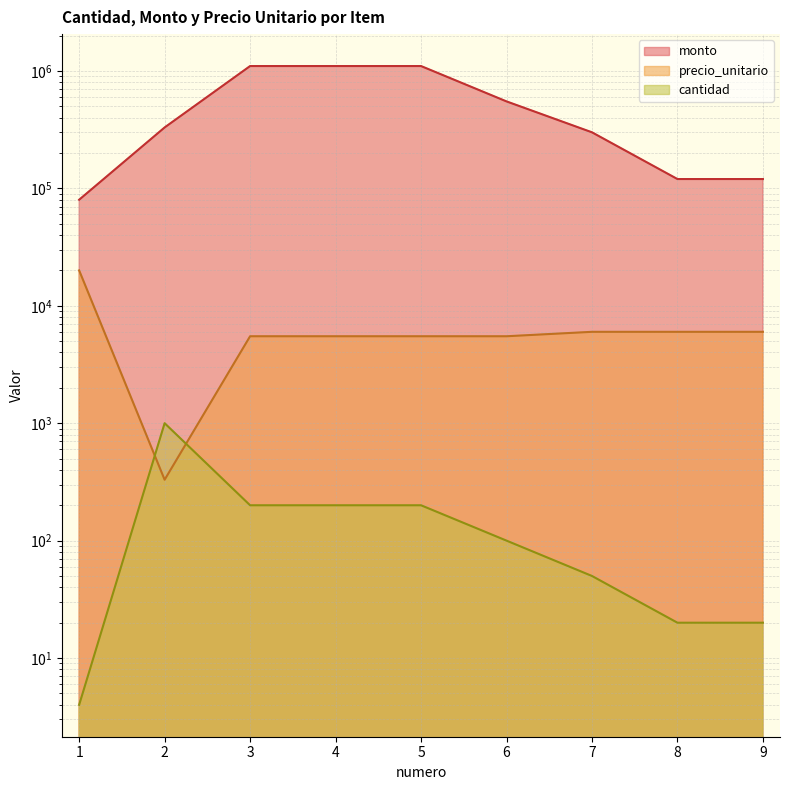

Which series changed the most between 4 and 8?

monto